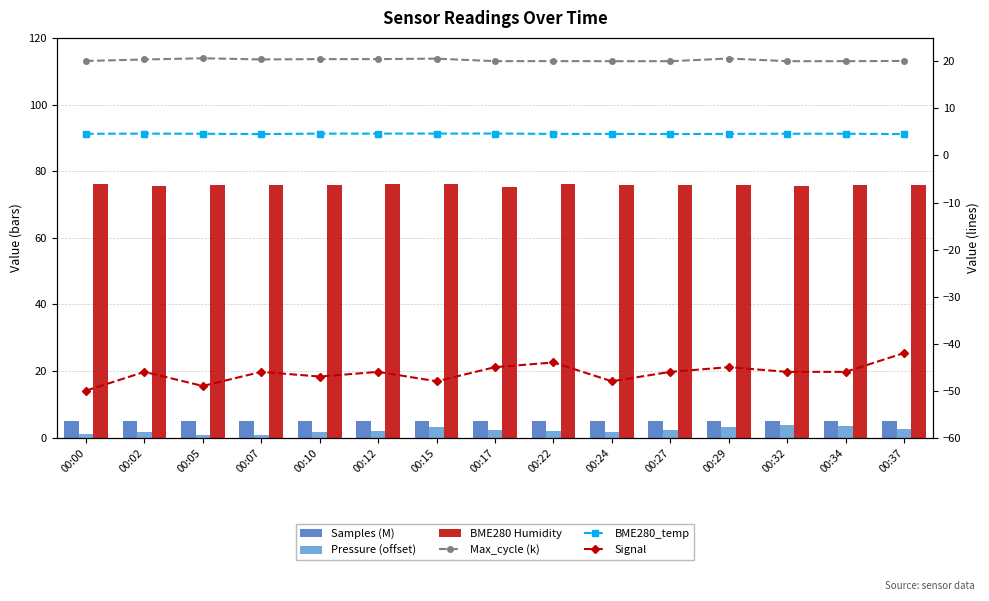

What is the spread (max minus min) of values at 00:29?

120.9